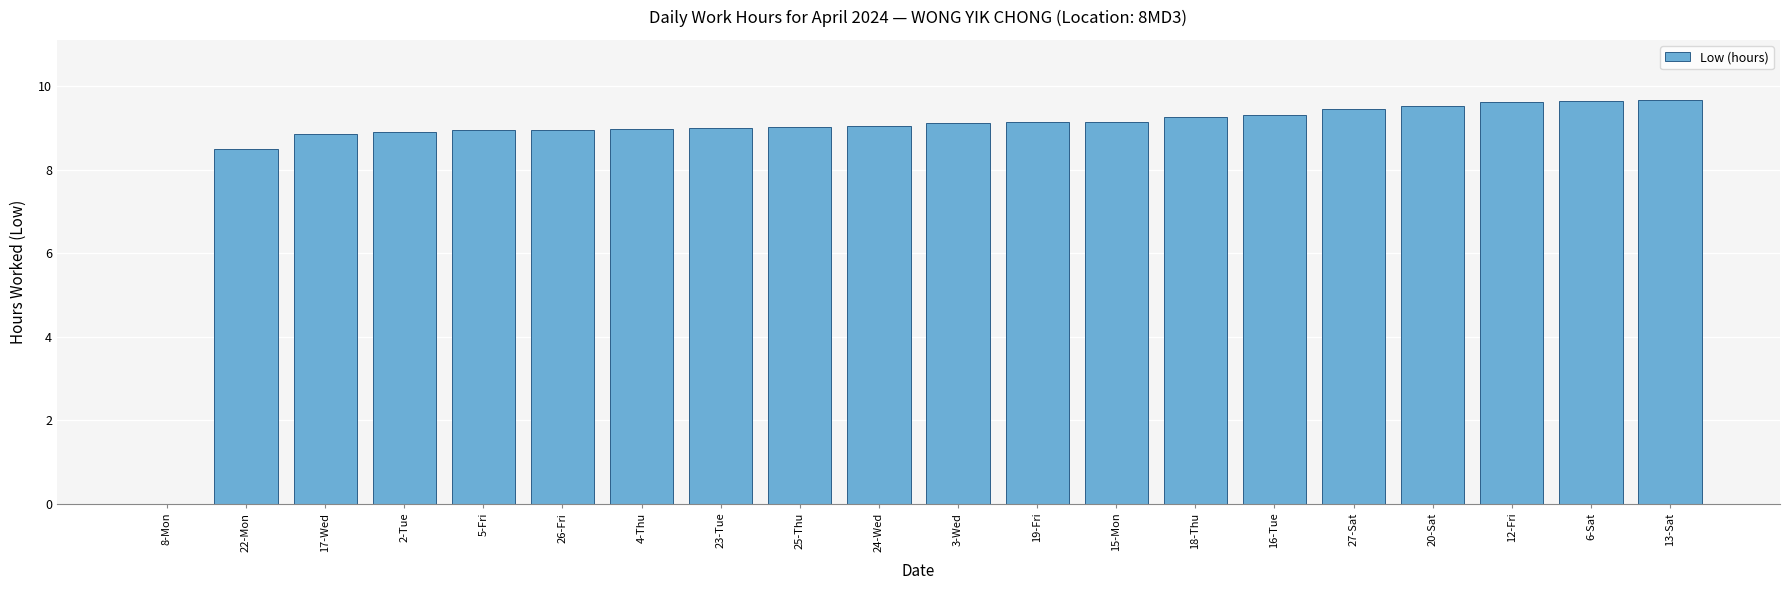

Approximately how many times larger is the value at 17-Wed compared to 18-Thu?

1.0